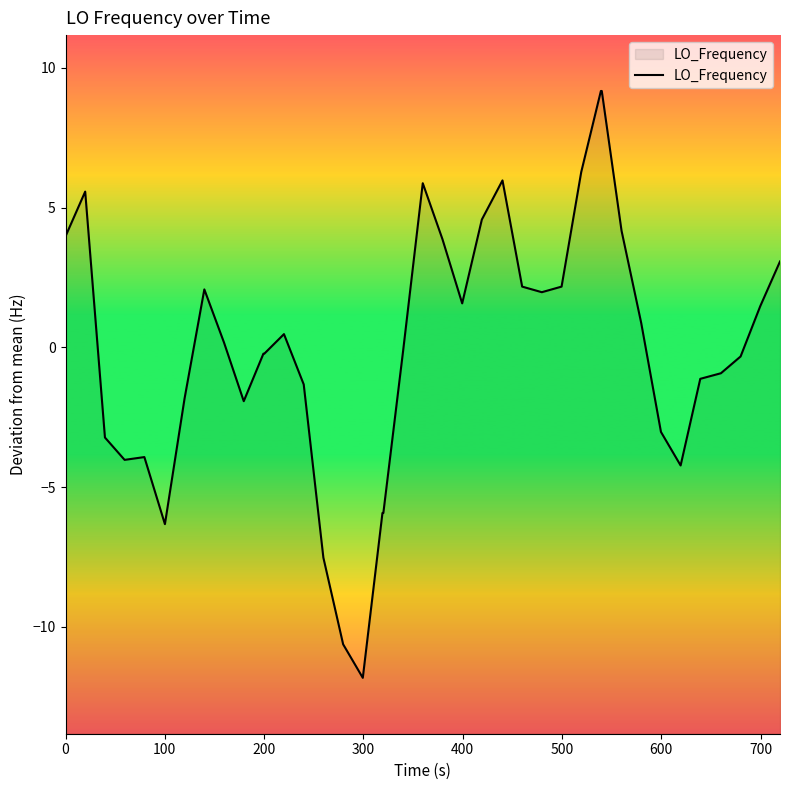

What is the difference between the maximum and minimum values?

21.0